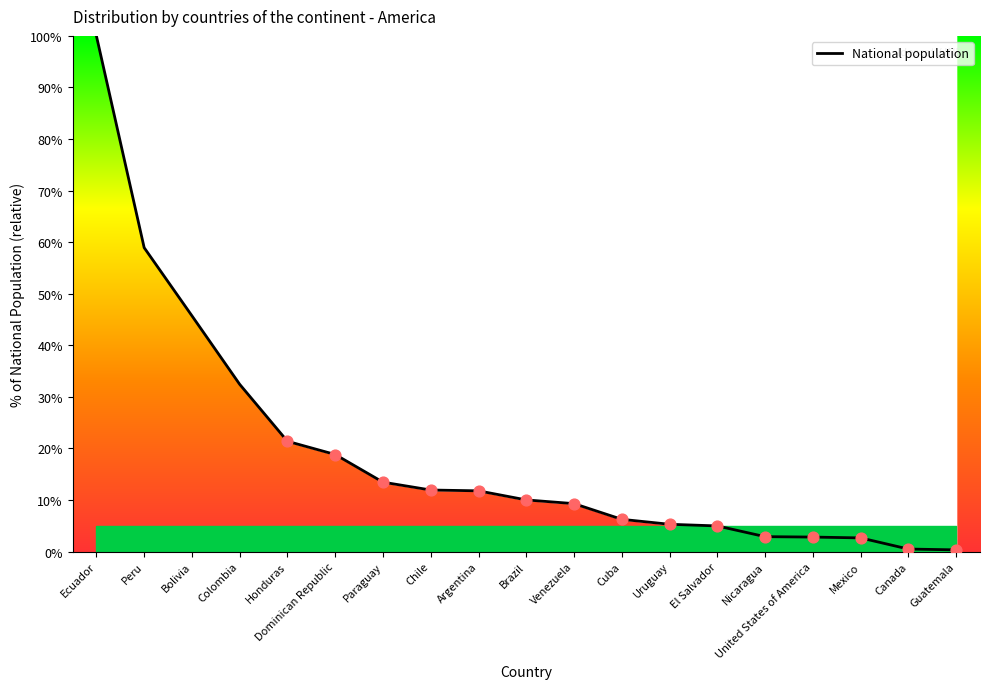

Approximately how many times larger is the value at United States of America compared to Argentina?

0.2